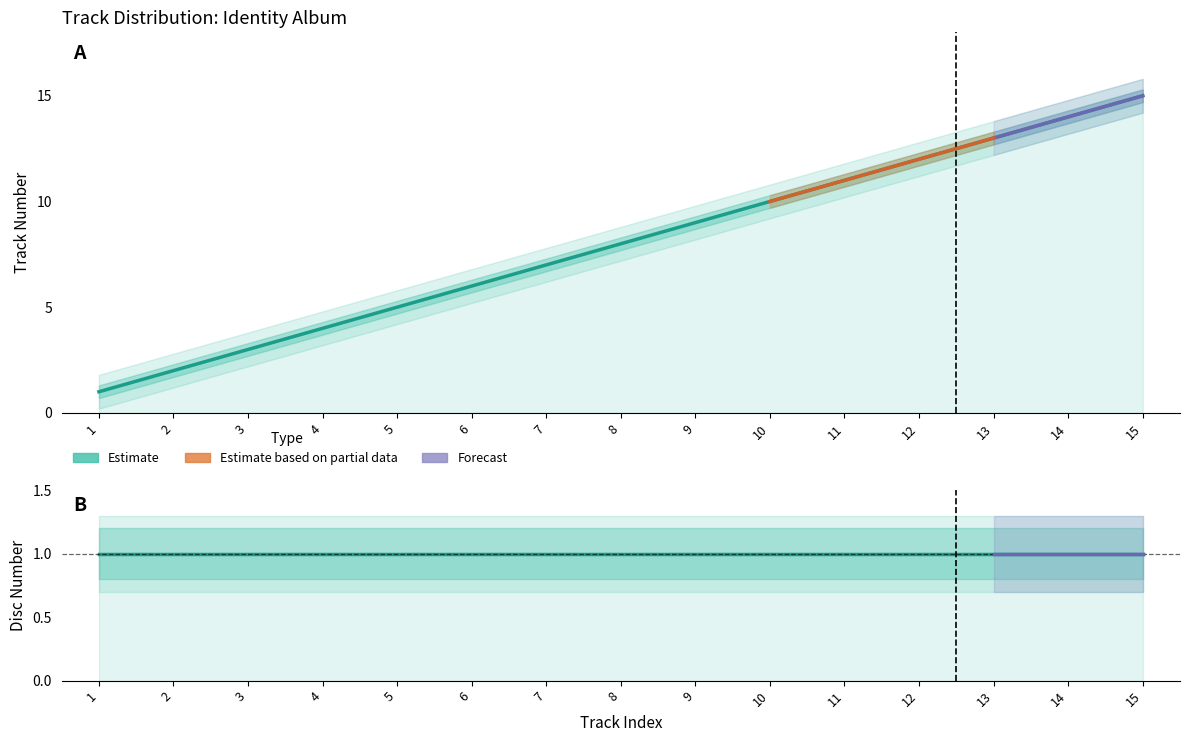

What is the approximate value of Track Number at 13?

13.0